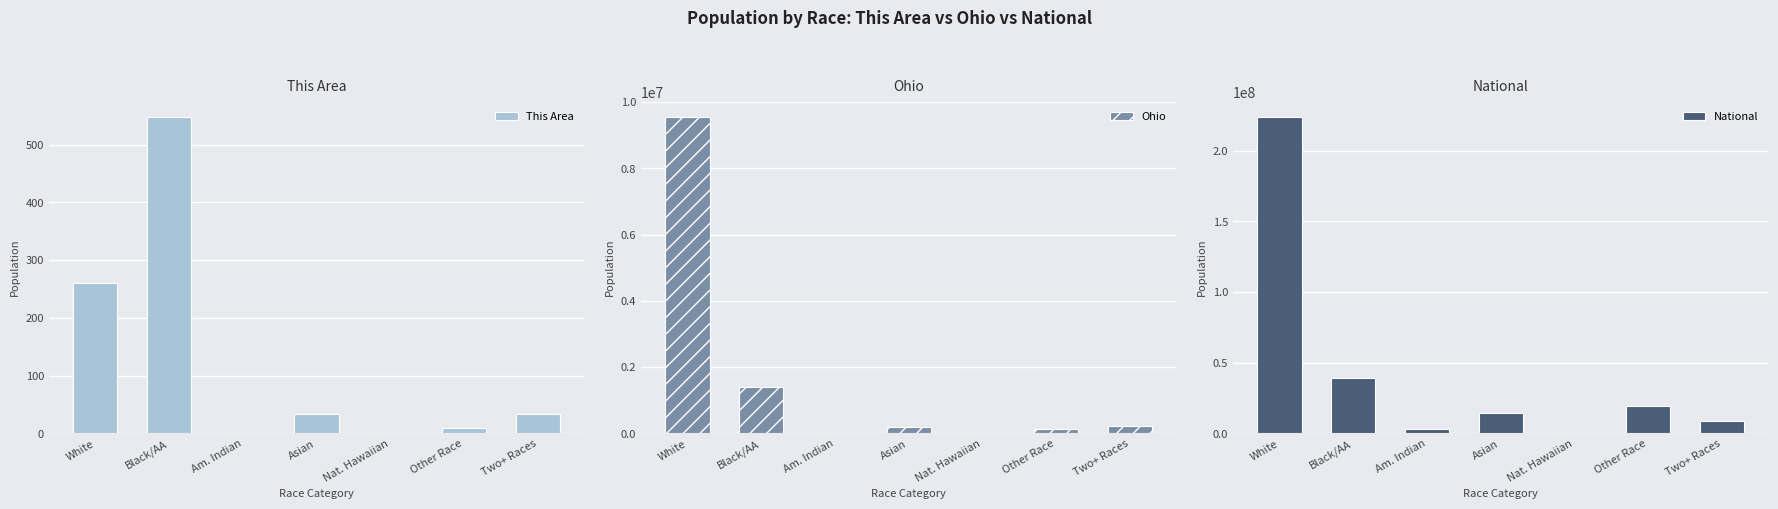

What is the maximum value shown in the chart?

223553265